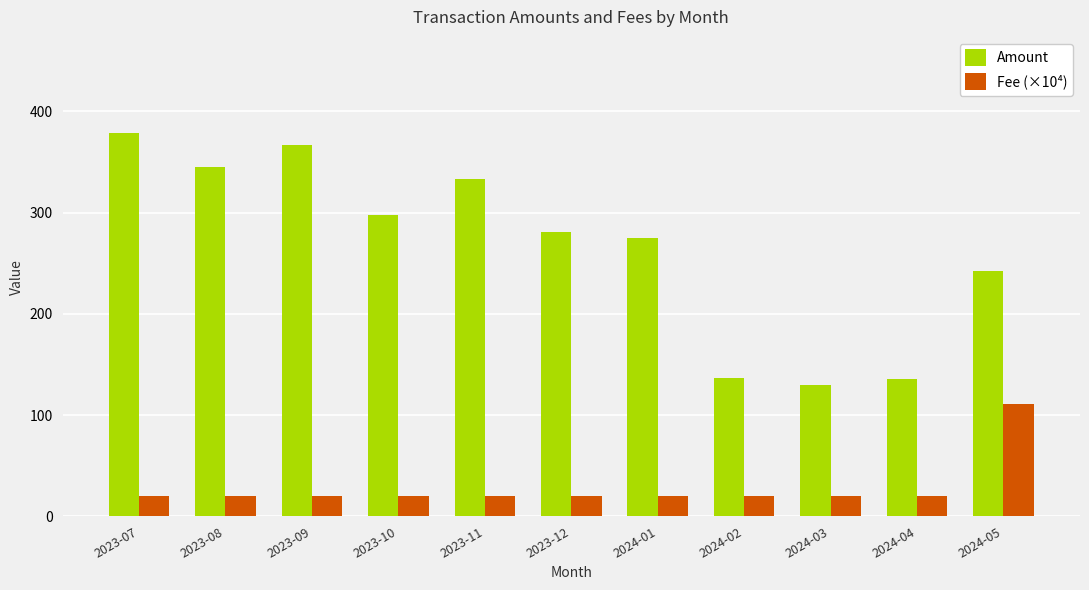

How many data points does each series have?

11